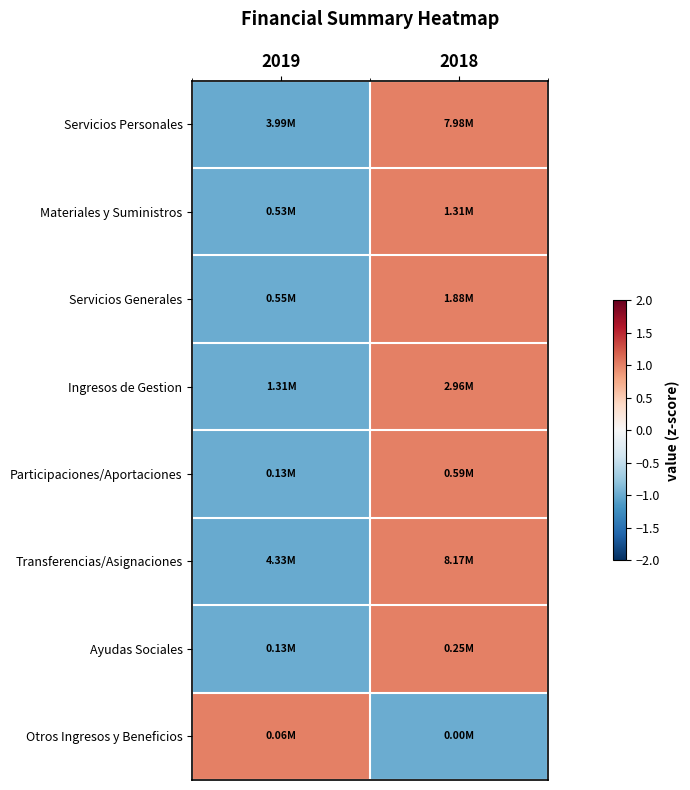

Reading left to right, list all the values displayed in this chart.

Servicios Personales: 2019=-1.0	2018=1.0
Materiales y Suministros: 2019=-1.0	2018=1.0
Servicios Generales: 2019=-1.0	2018=1.0
Ingresos de Gestion: 2019=-1.0	2018=1.0
Participaciones/Aportaciones: 2019=-1.0	2018=1.0
Transferencias/Asignaciones: 2019=-1.0	2018=1.0
Ayudas Sociales: 2019=-1.0	2018=1.0
Otros Ingresos y Beneficios: 2019=1.0	2018=-1.0